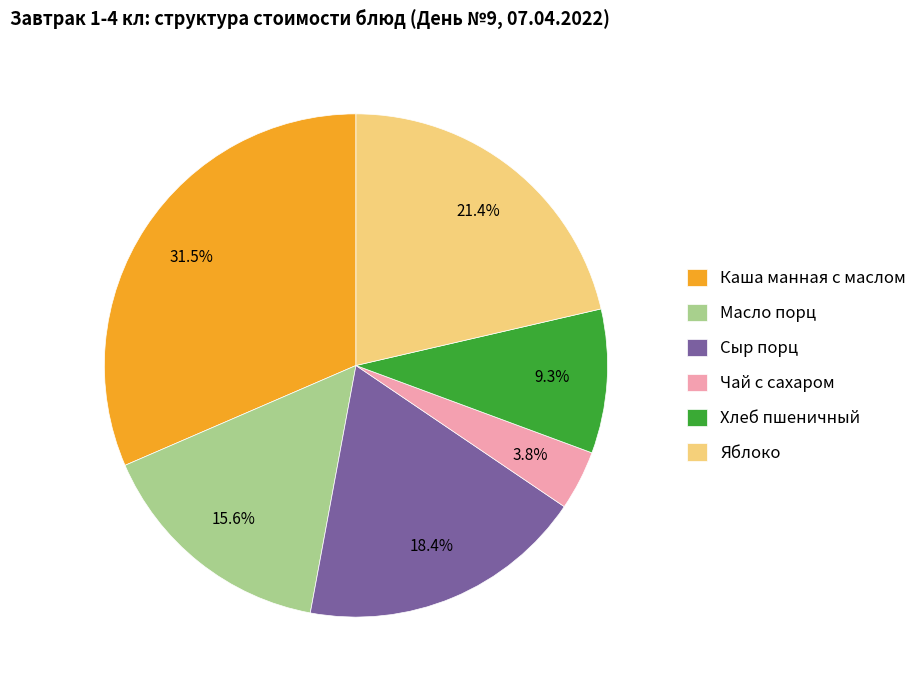

Which slice is the smallest?

Чай с сахаром